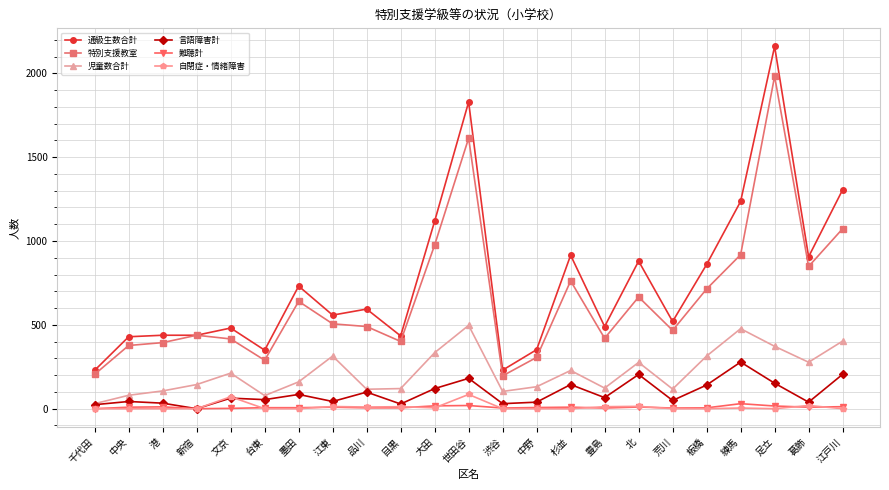

Which series has the largest range (max minus min)?

通級生数合計